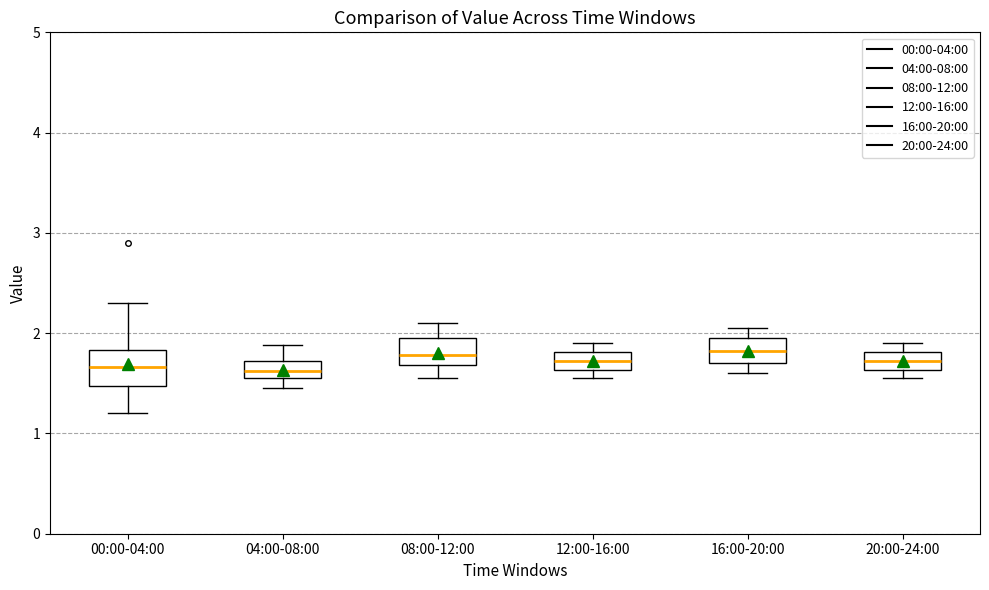

Reading left to right, transcribe this box plot: for each box, give where its median line is, the range the box spans, and where its two whiskers end, as read against the y-axis. The values are not printed on the chart, so give them approximately, as read against the axis.

00:00-04:00: median 1.7, box 1.5 to 1.8, whiskers 1.2 to 2.3
04:00-08:00: median 1.6 (inside the box), box 1.6 to 1.7, whiskers 1.5 to 1.9
08:00-12:00: median 1.8, box 1.7 to 2.0, whiskers 1.6 to 2.1
12:00-16:00: median 1.7, box 1.6 to 1.8, whiskers 1.6 (just below the box's lower edge) to 1.9
16:00-20:00: median 1.8, box 1.7 to 2.0, whiskers 1.6 to 2.1
20:00-24:00: median 1.7, box 1.6 to 1.8, whiskers 1.6 (just below the box's lower edge) to 1.9